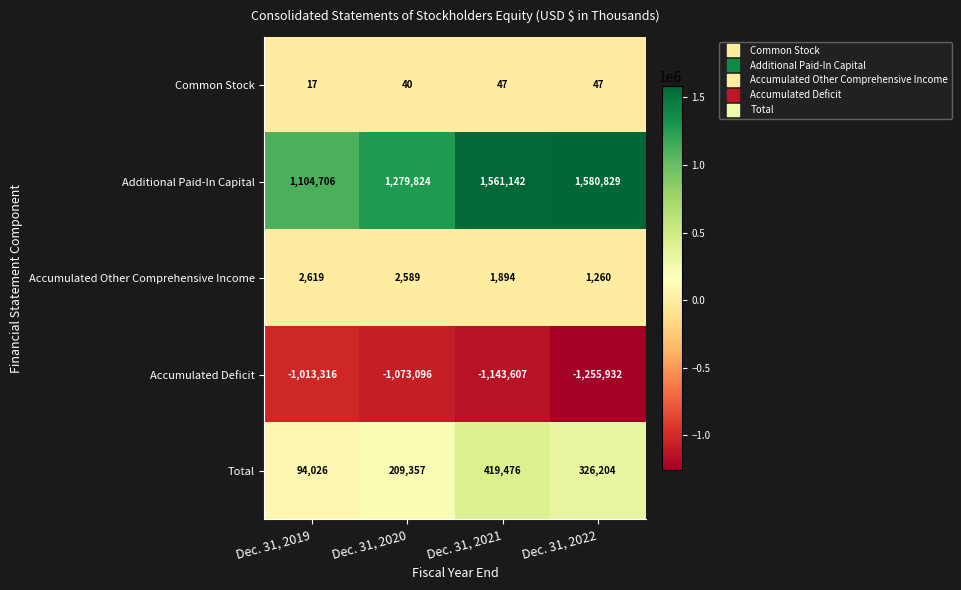

Reading left to right, transcribe all the data shown in this chart.

Common Stock: 17	40	47	47
Additional Paid-In Capital: 1104706	1279824	1561142	1580829
Accumulated Other Comprehensive Income: 2619	2589	1894	1260
Accumulated Deficit: -1013316	-1073096	-1143607	-1255932
Total: 94026	209357	419476	326204